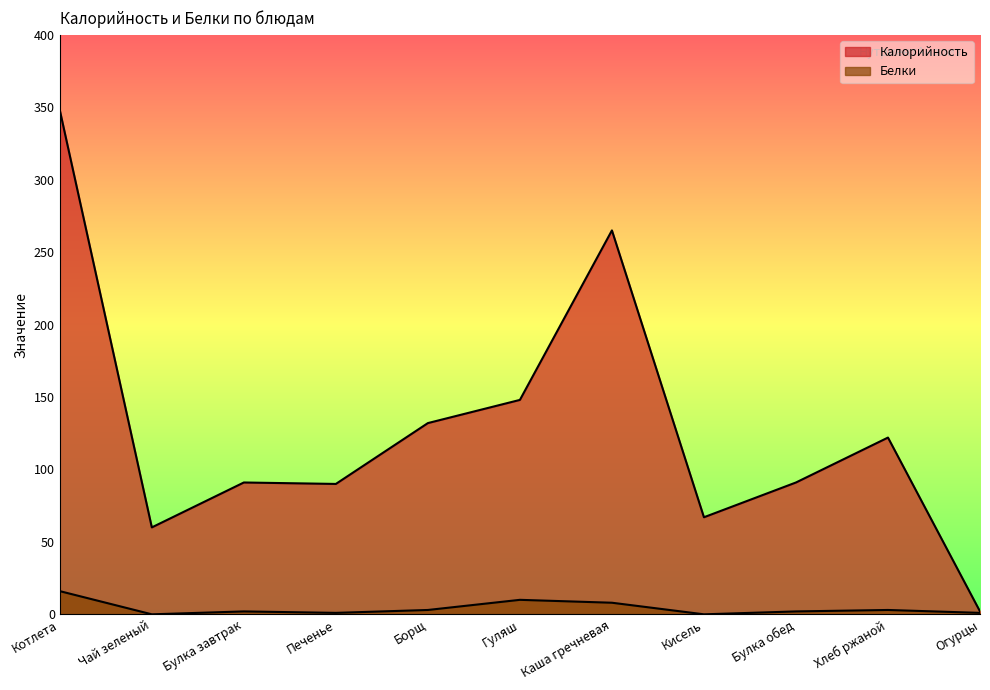

The Калорийность series shows 348 at Котлета. True or false?

True